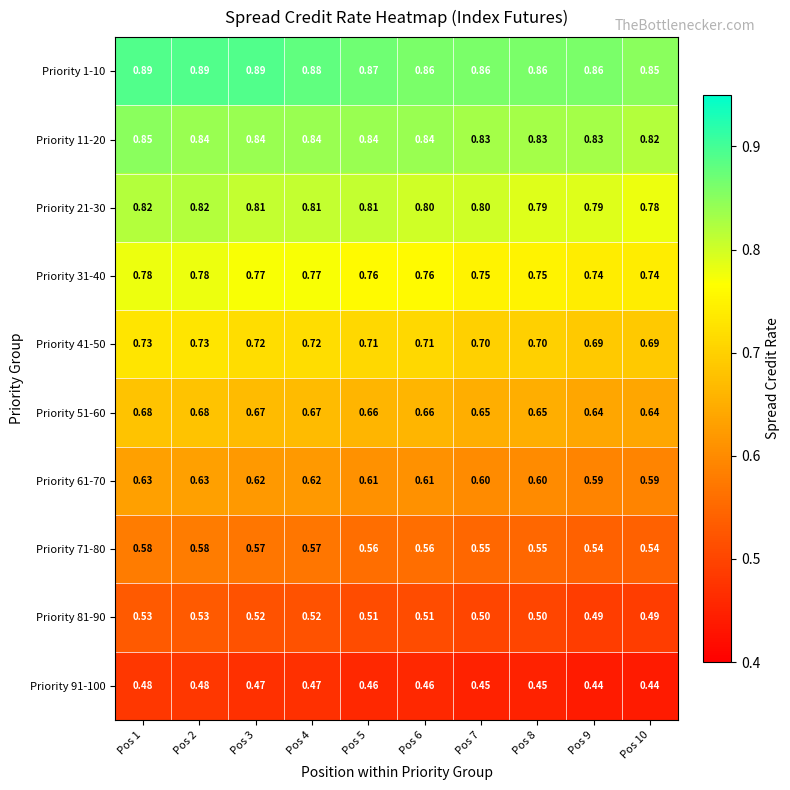

Which series changed the most between Pos 7 and Pos 8?

Priority 21-30